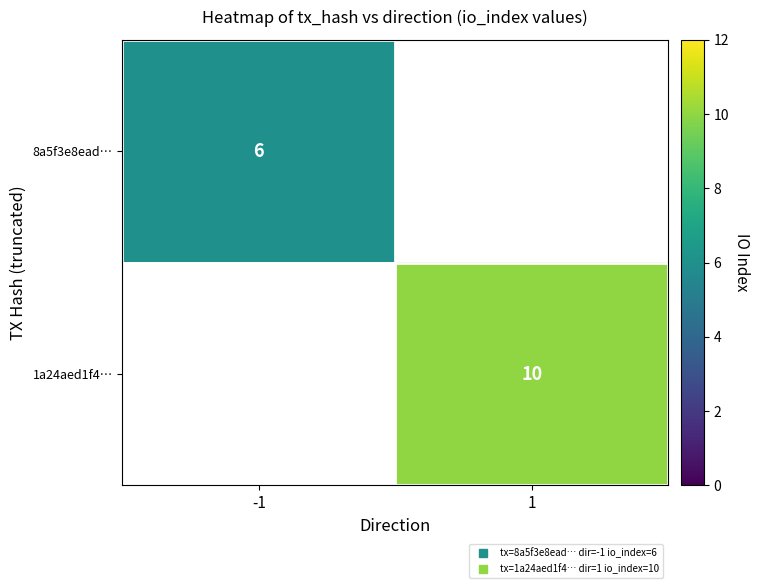

Which series has the widest spread of values?

8a5f3e8ead…